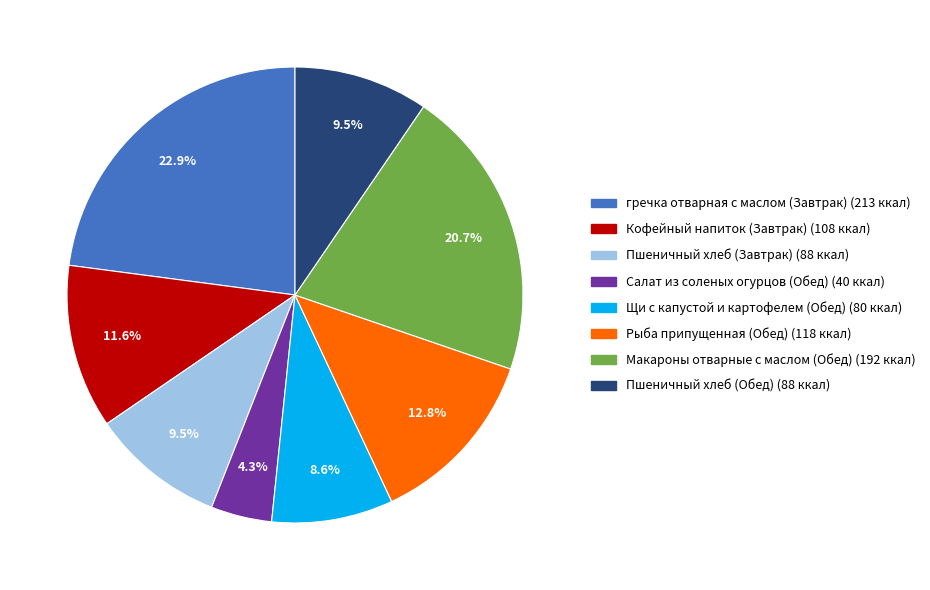

To the nearest percent, what portion does Щи с капустой и картофелем (Обед) represent?

9%